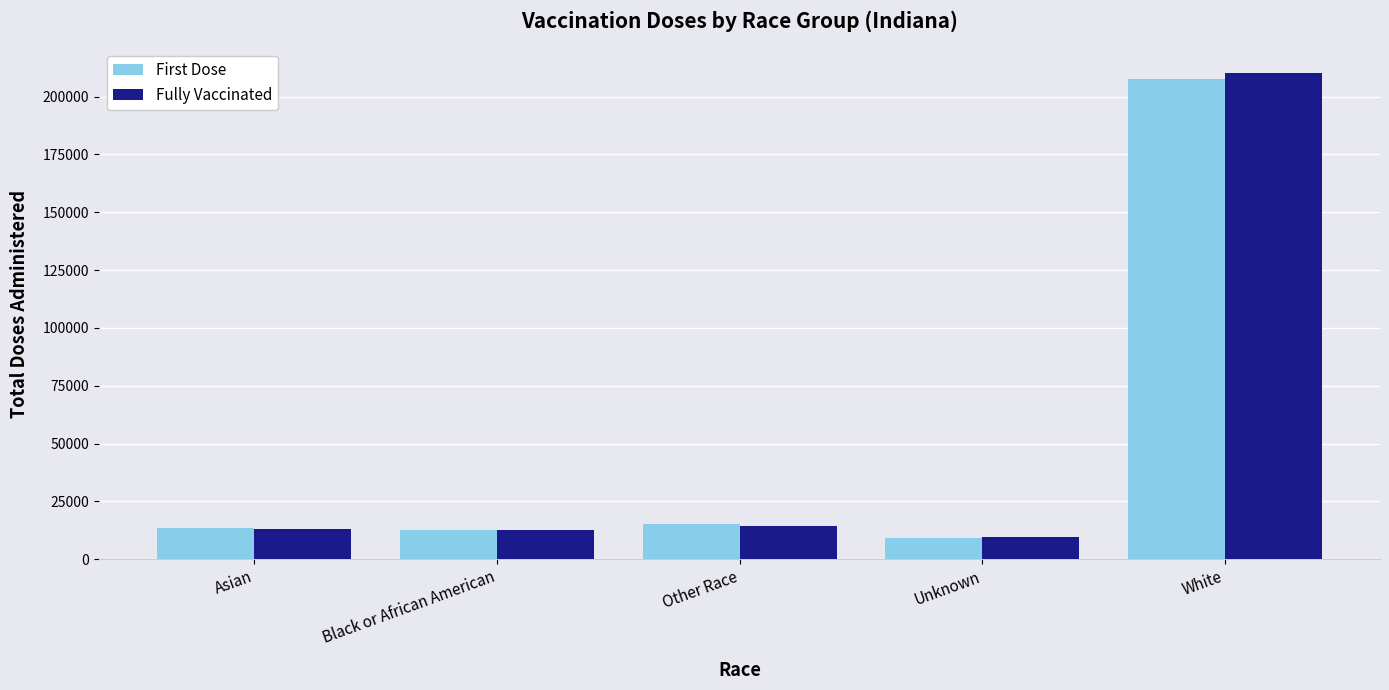

Which series has the largest range (max minus min)?

Fully Vaccinated